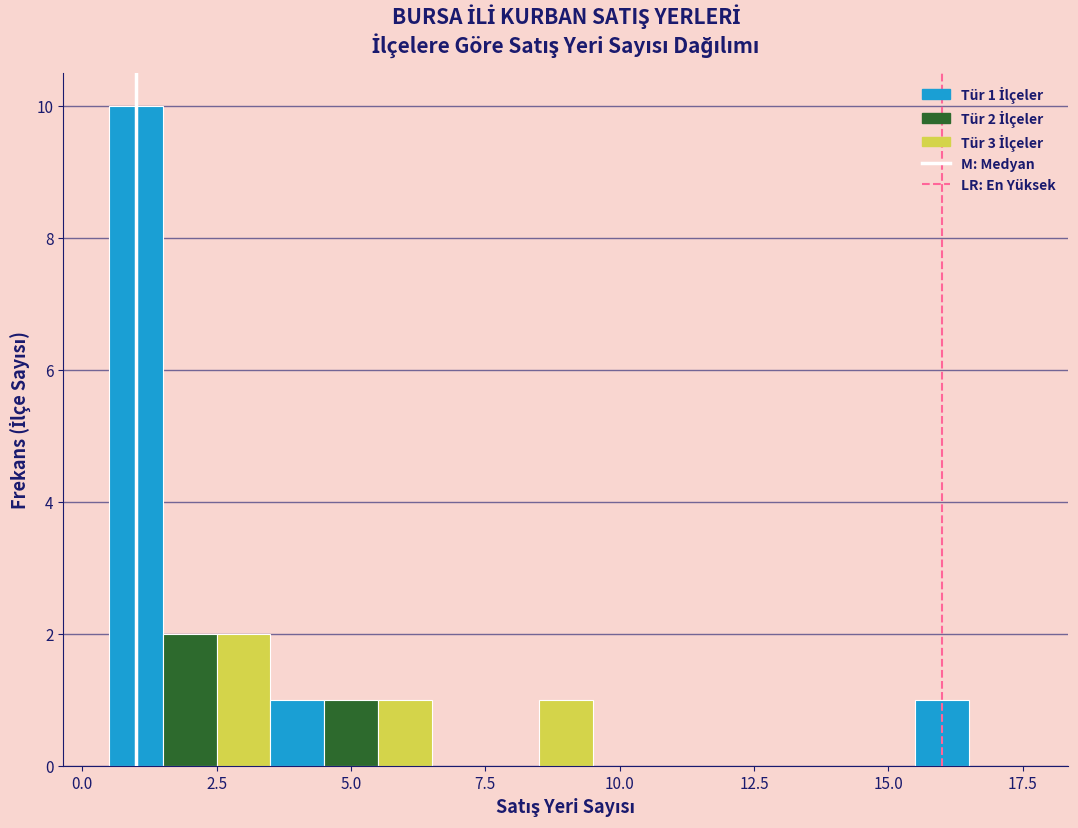

Read against the x-axis, roughly where is the centre of the tallest bar?

1.0